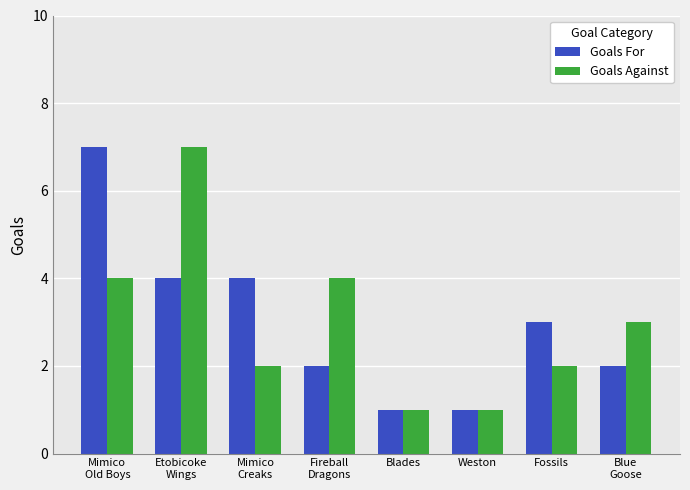

Reading left to right, list all the values displayed in this chart.

Goals For: 7	4	4	2	1	1	3	2
Goals Against: 4	7	2	4	1	1	2	3